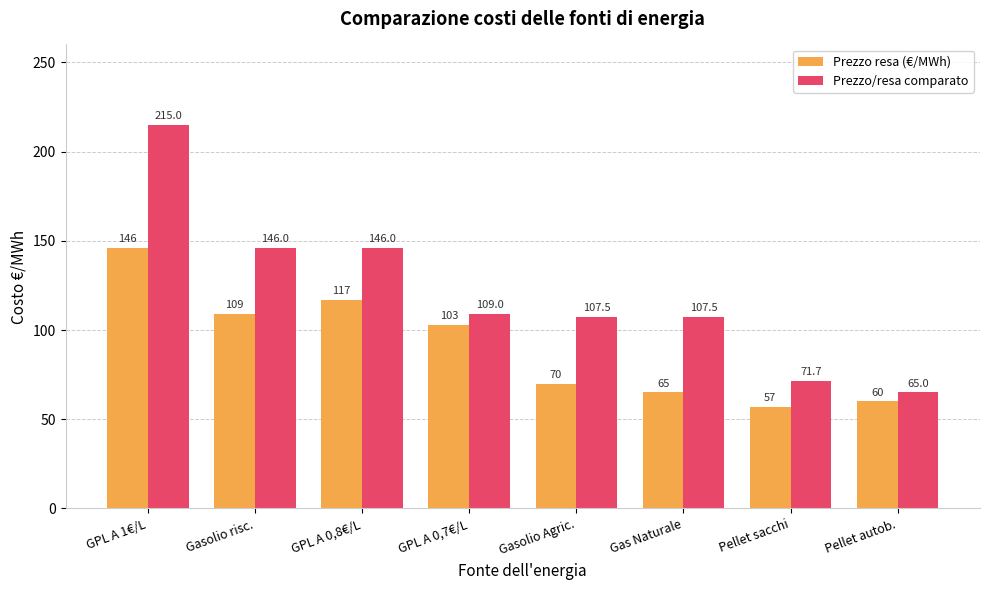

At how many categories does at least one series exceed 127?

3